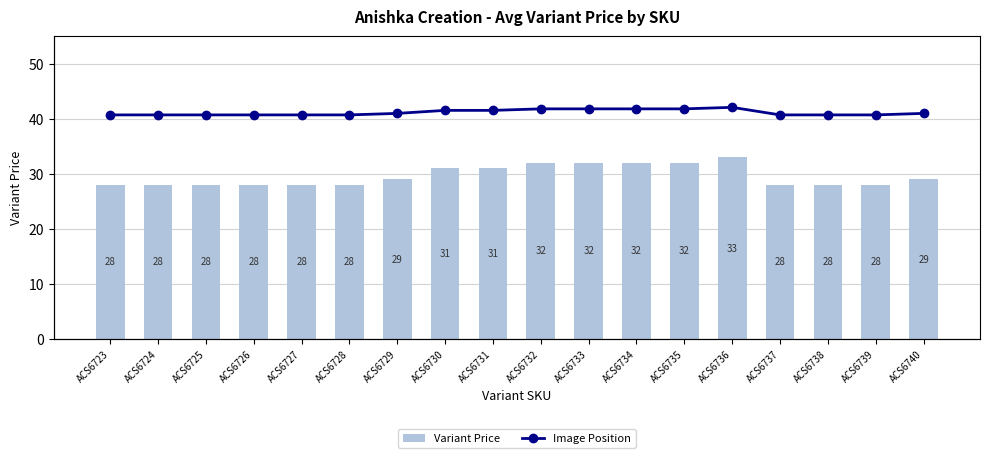

Reading left to right, list all the values displayed in this chart.

Variant Price: 28	28	28	28	28	28	29	31	31	32	32	32	32	33	28	28	28	29
Image Position: 148	148	148	148	148	148	149	151	151	152	152	152	152	153	148	148	148	149